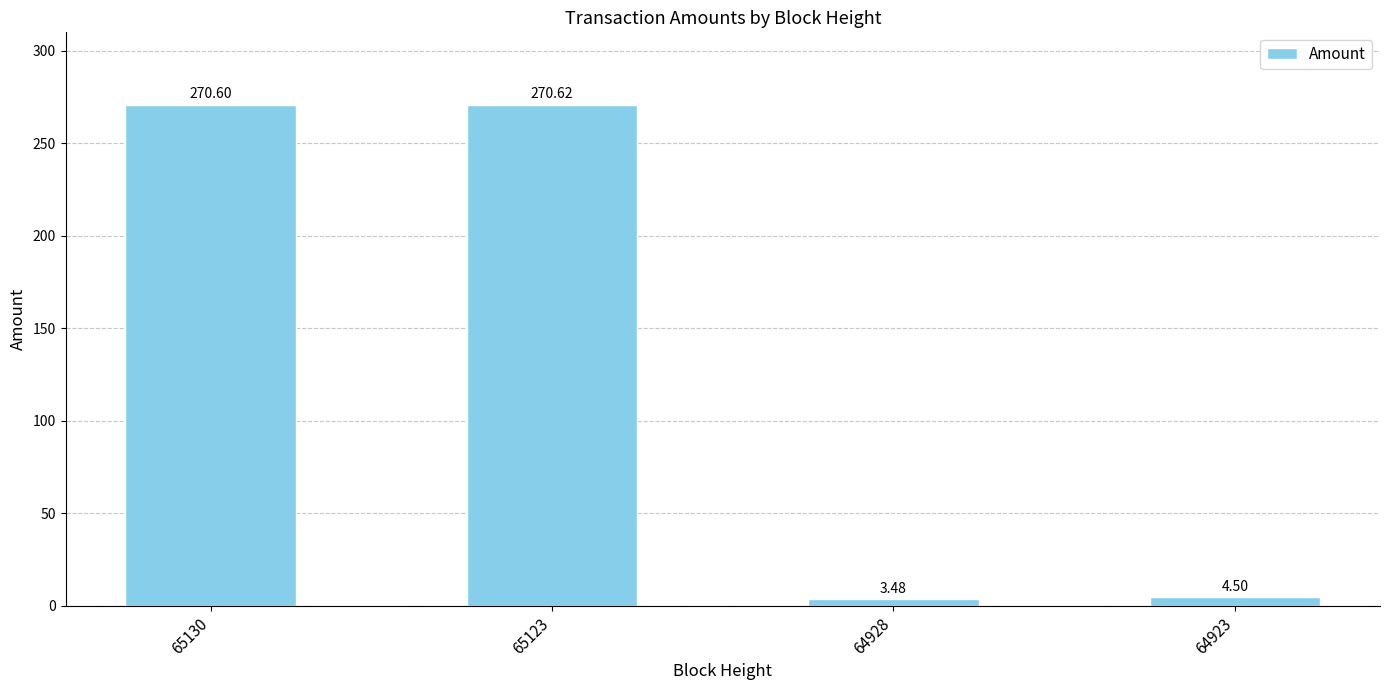

Approximately how many times larger is the value at 64923 compared to 64928?

1.3